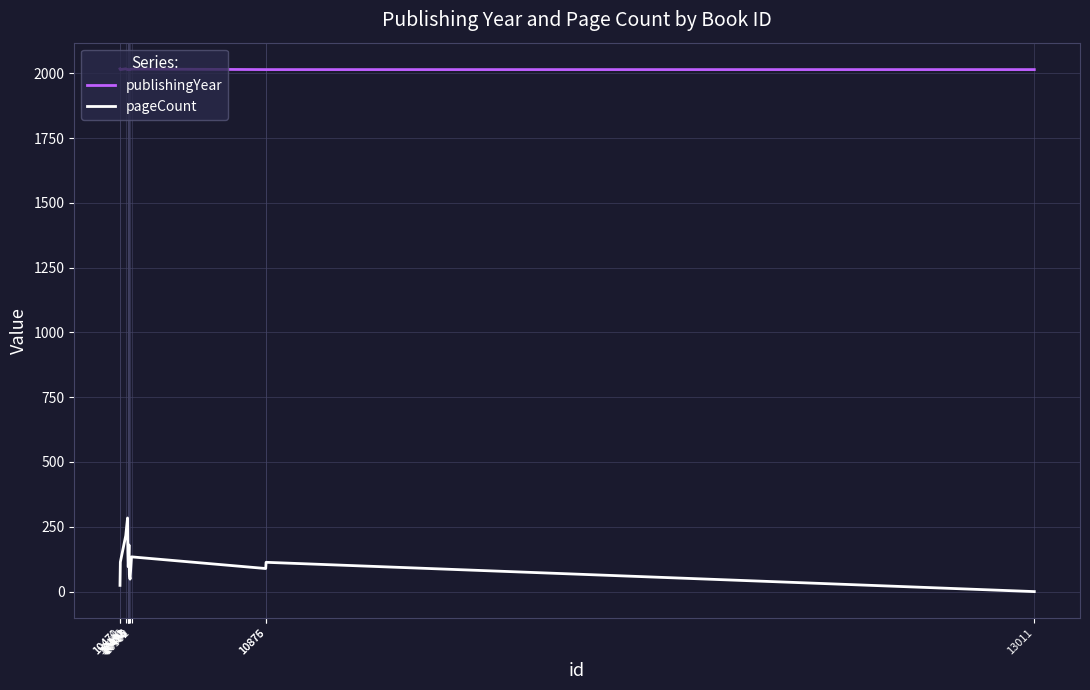

What is the minimum value for publishingYear?

2014